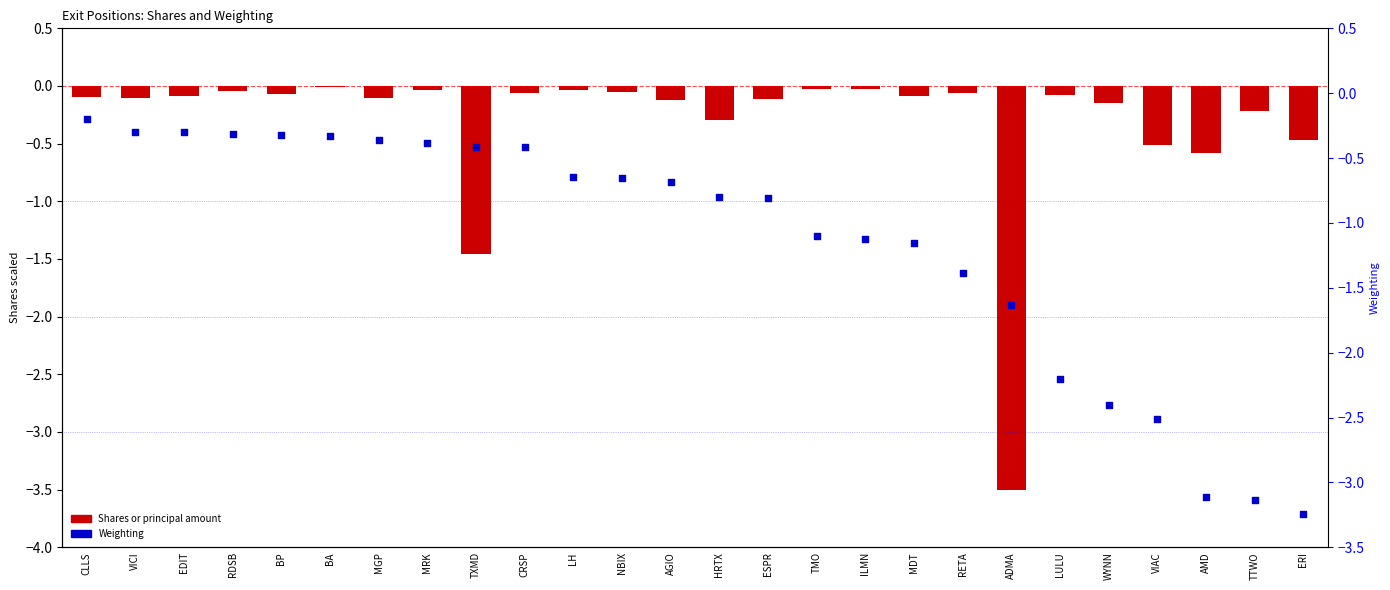

What are all the series names shown in the legend?

Shares or principal amount, Weighting